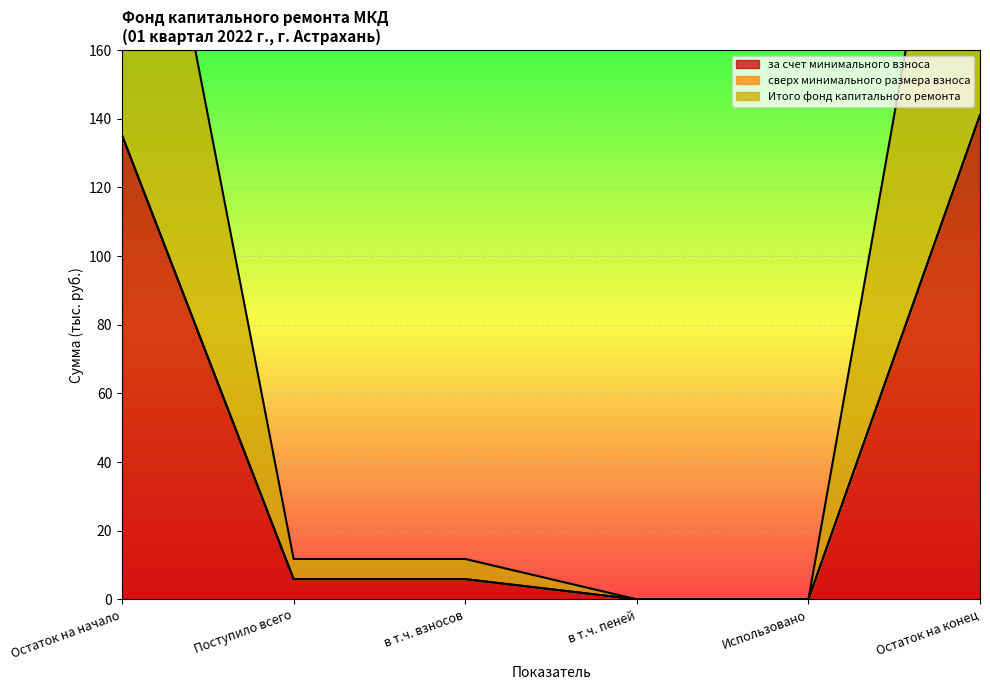

True or false: Итого фонд капитального ремонта and за счет минимального взноса cross at least once.

False